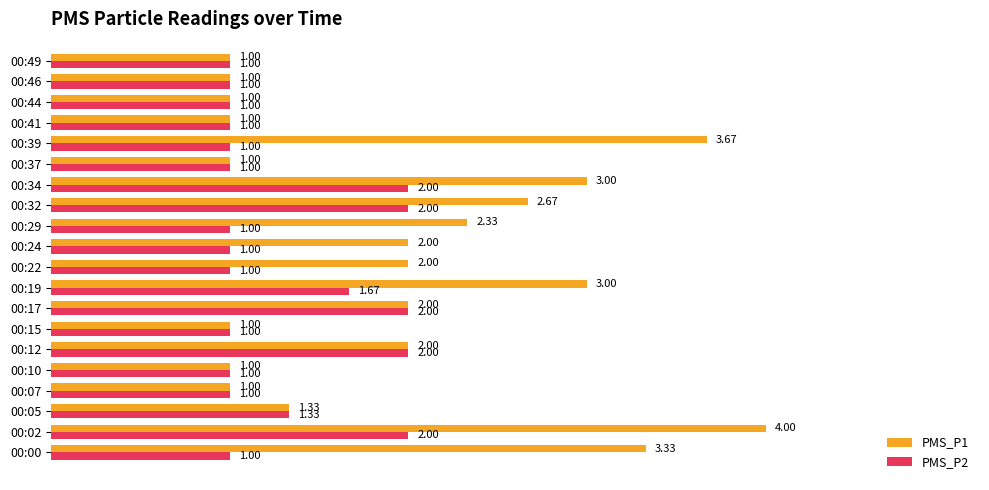

Rank the series by their maximum value, from highest to lowest.

PMS_P1, PMS_P2